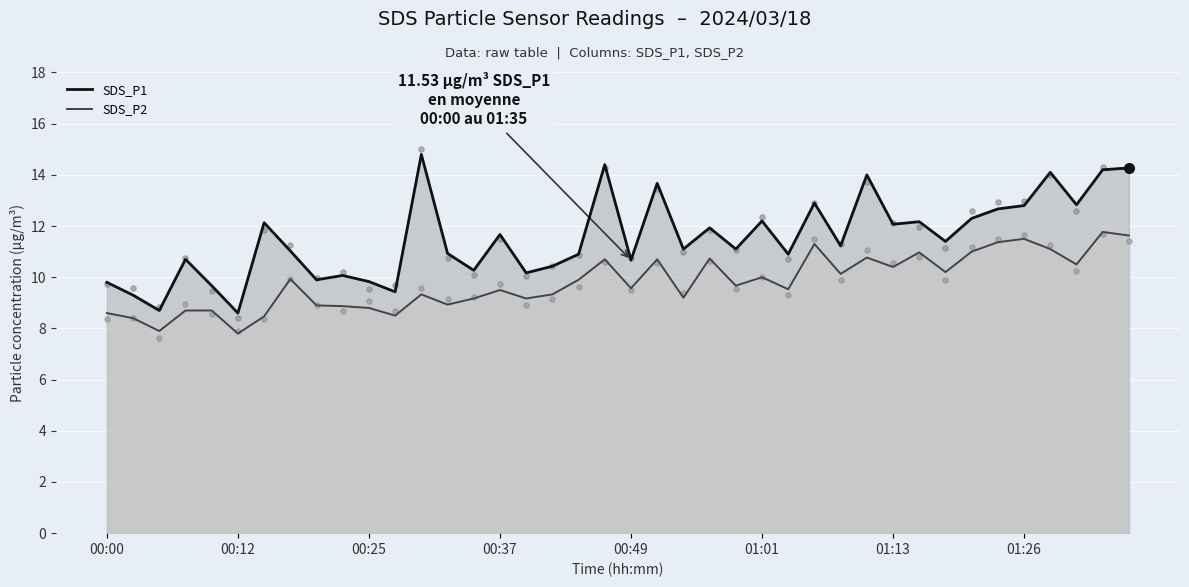

Which series contains the lowest Y value?

SDS_P2 scatter